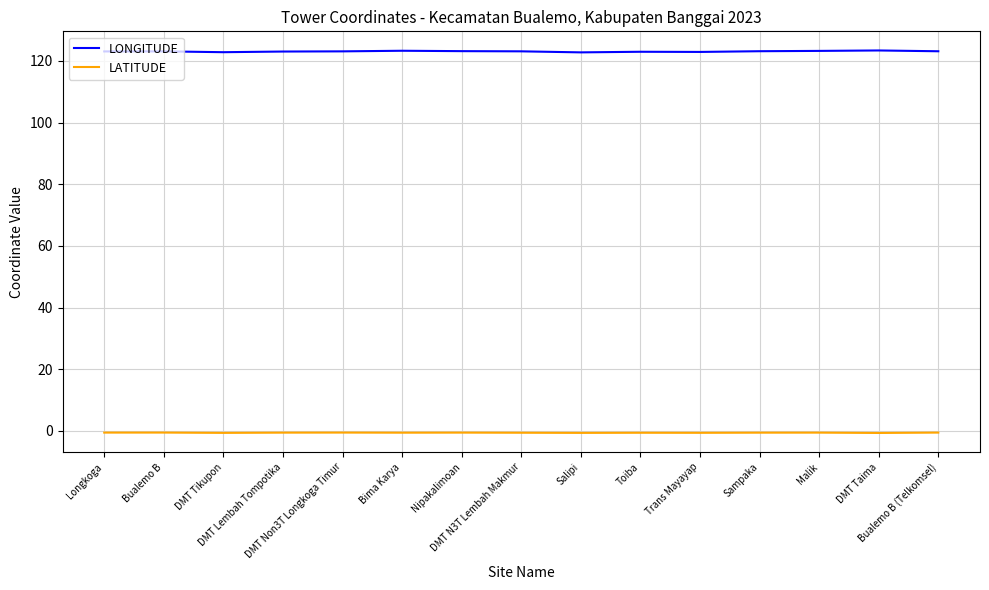

What are all the series names shown in the legend?

LONGITUDE, LATITUDE